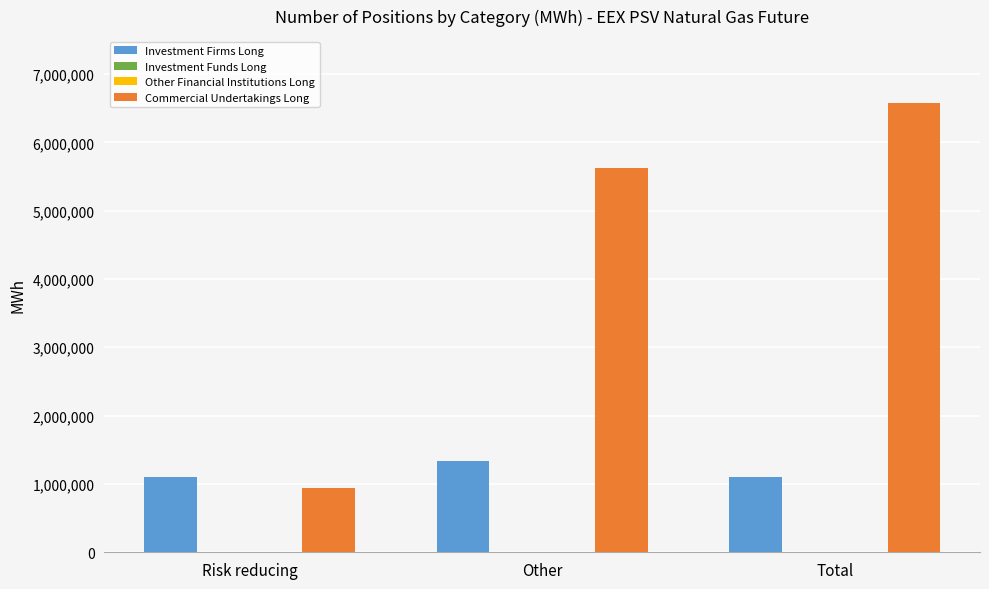

How many categories are shown in the chart?

3